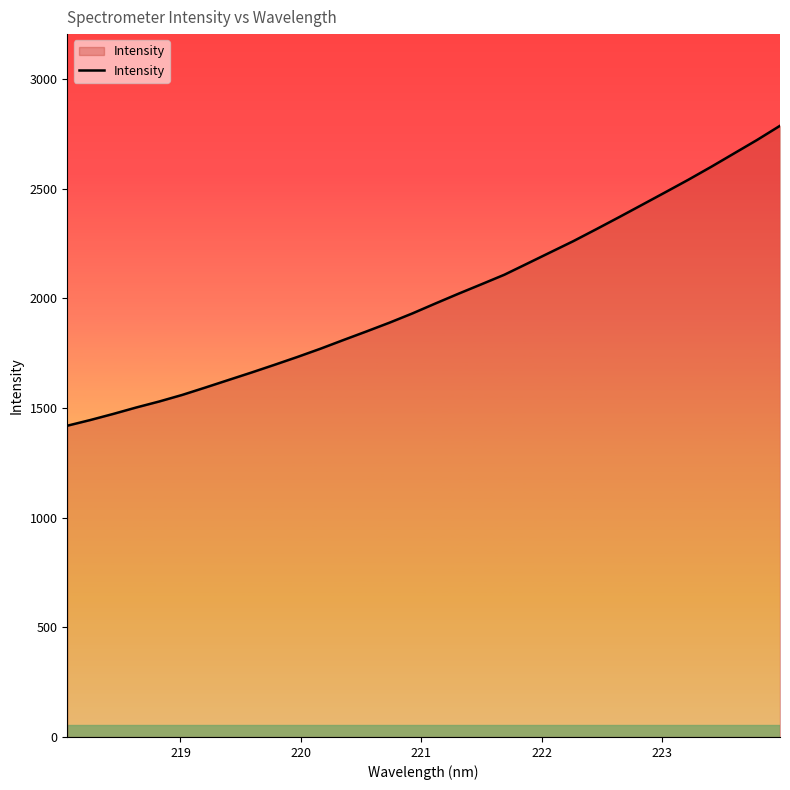

Does the chart have visible grid lines?

No